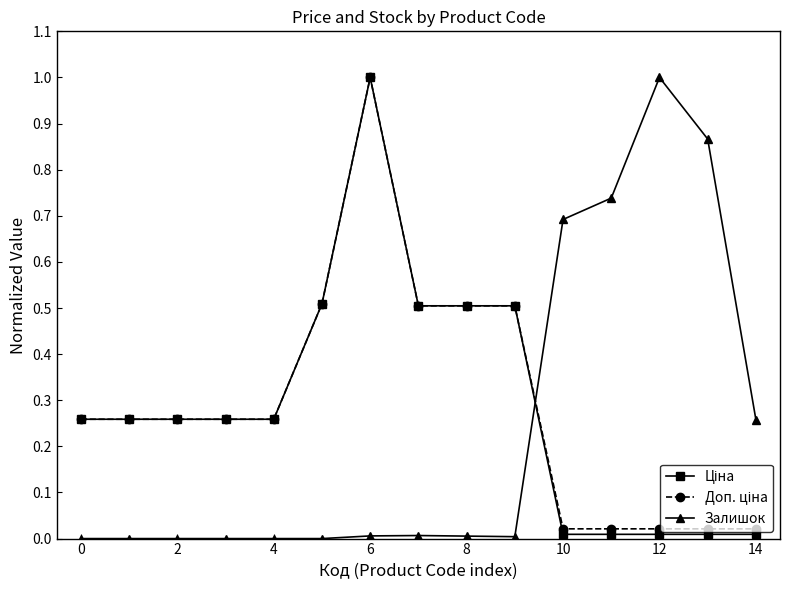

How many interior local peaks does the Ціна series have?

1